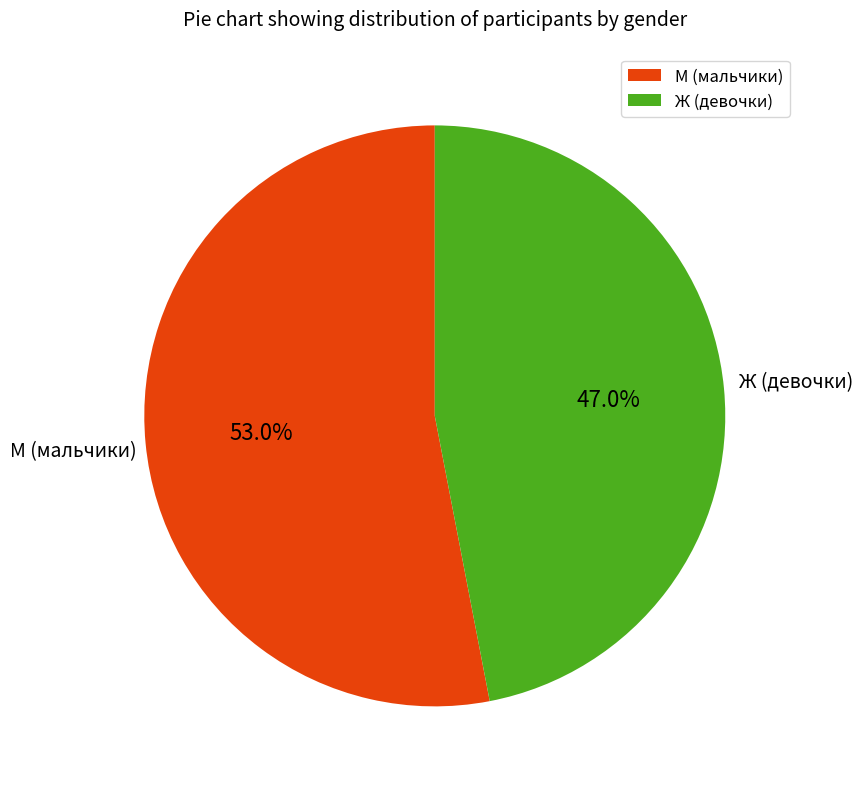

Count the number of slices in the pie.

2